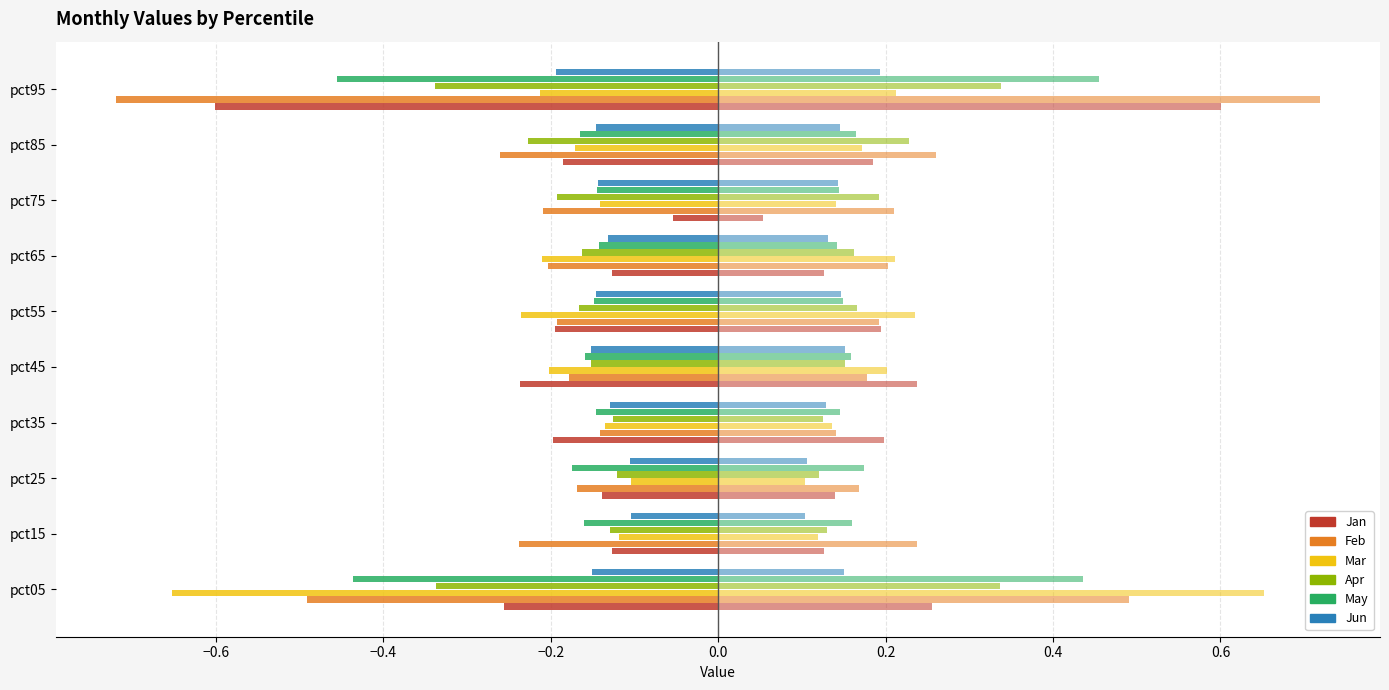

How many data points does each series have?

10